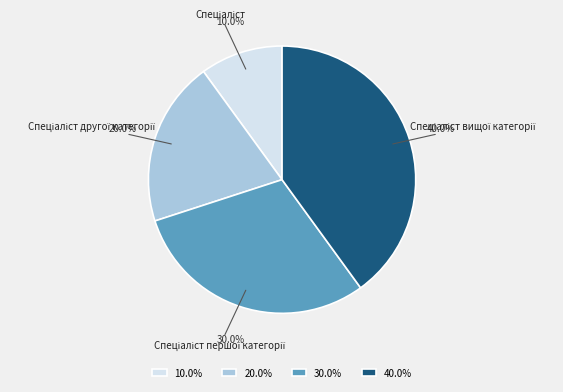

Does any single category account for the majority?

No